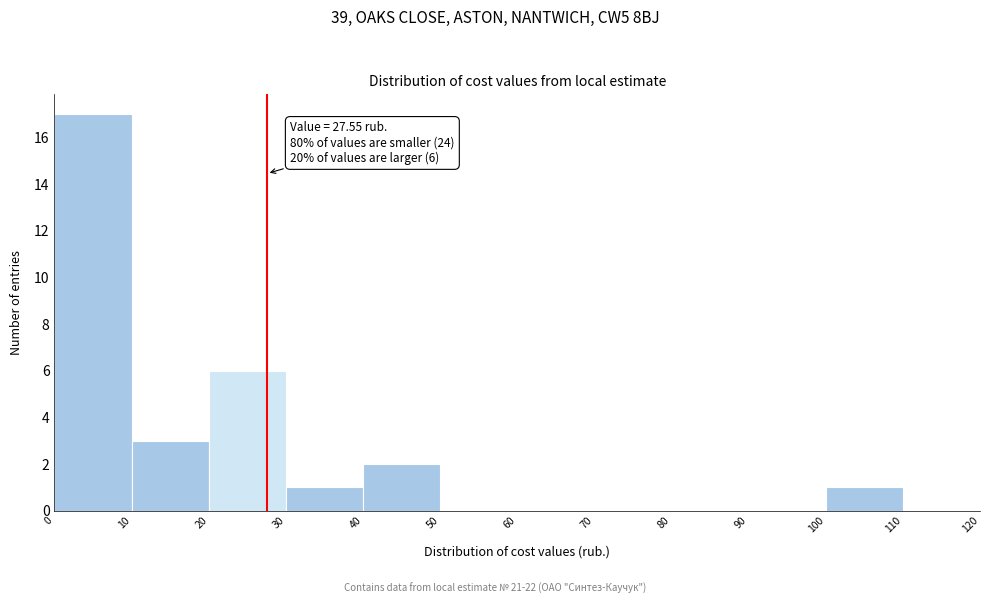

Which range on the x-axis has the tallest bar?

0 to 10